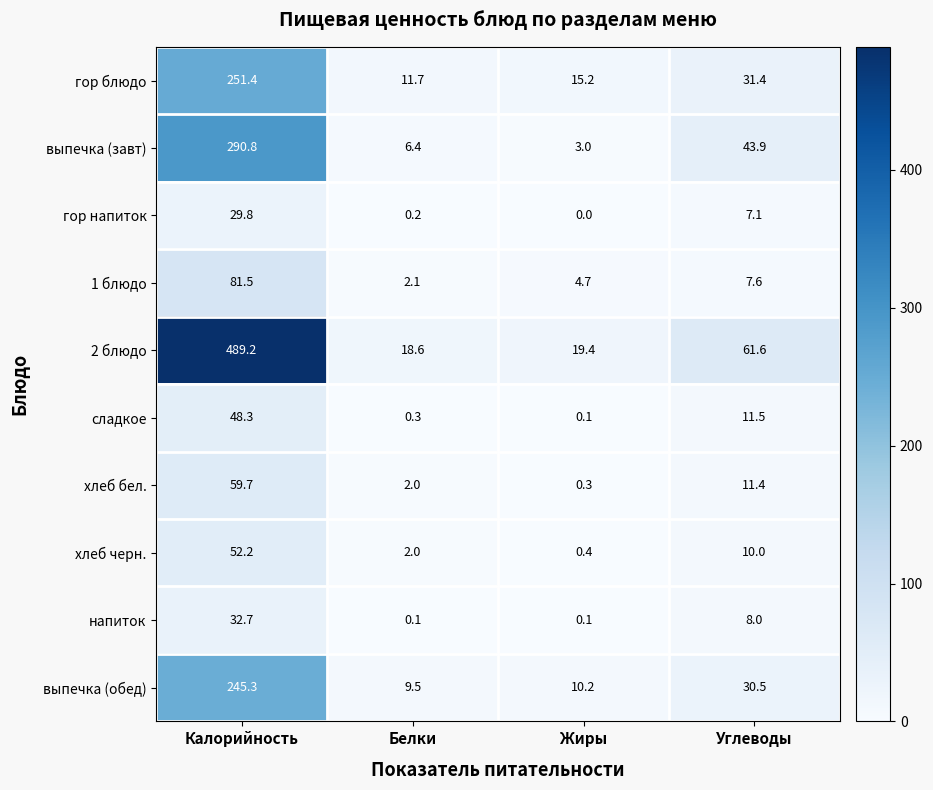

Rank the series by their maximum value, from lowest to highest.

гор напиток, напиток, сладкое, хлеб черн., хлеб бел., 1 блюдо, выпечка (обед), гор блюдо, выпечка (завт), 2 блюдо